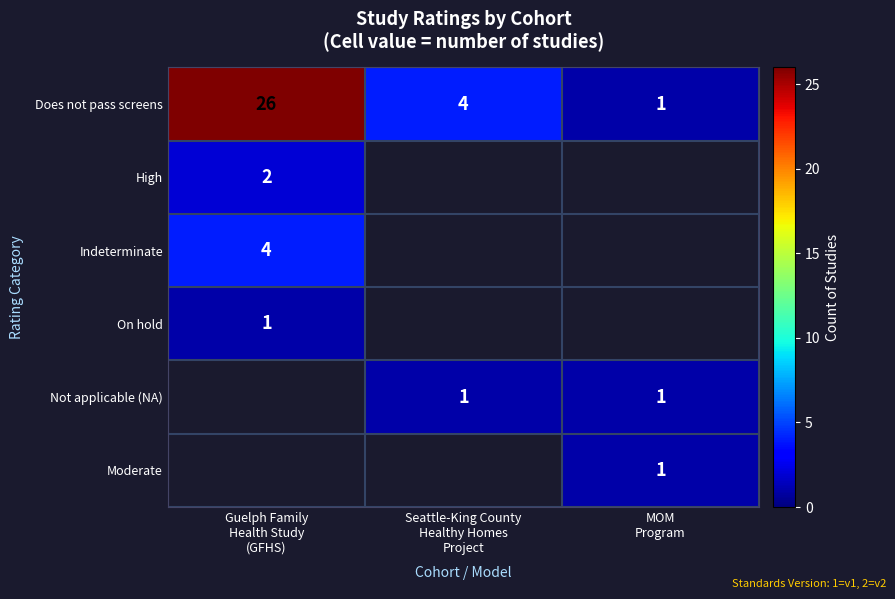

What is the difference between the highest and lowest values at MOM
Program?

1